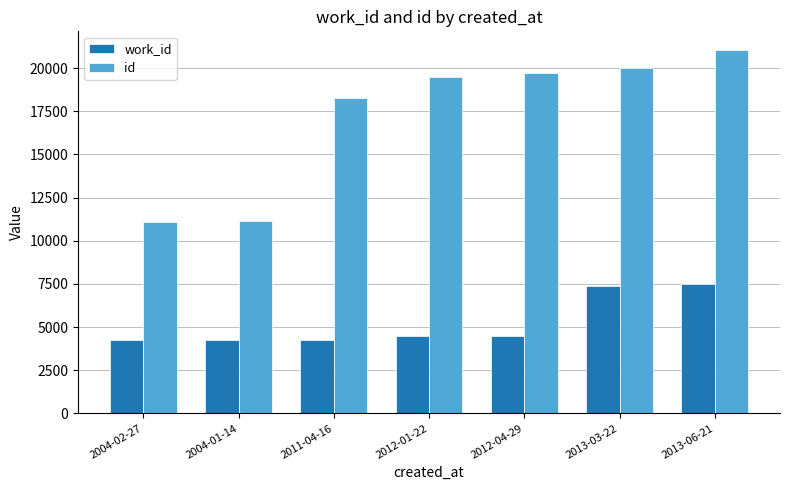

At 2011-04-16, list the series in order from smallest to largest.

work_id, id